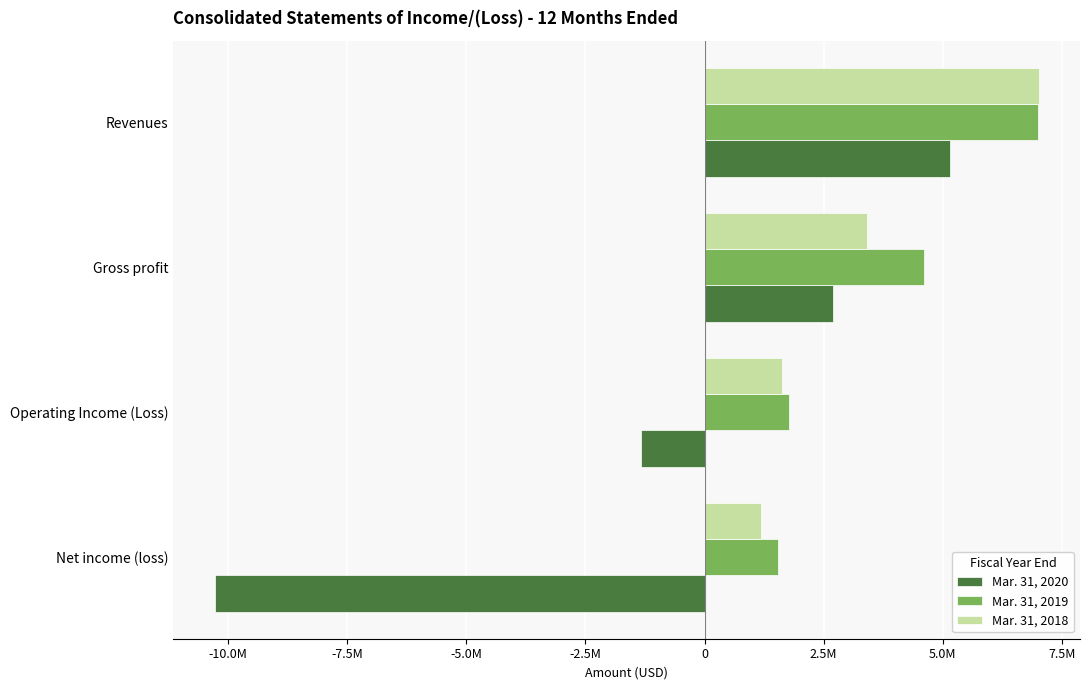

List the labels in order of Mar. 31, 2019 value, smallest first.

Net income (loss), Operating Income (Loss), Gross profit, Revenues